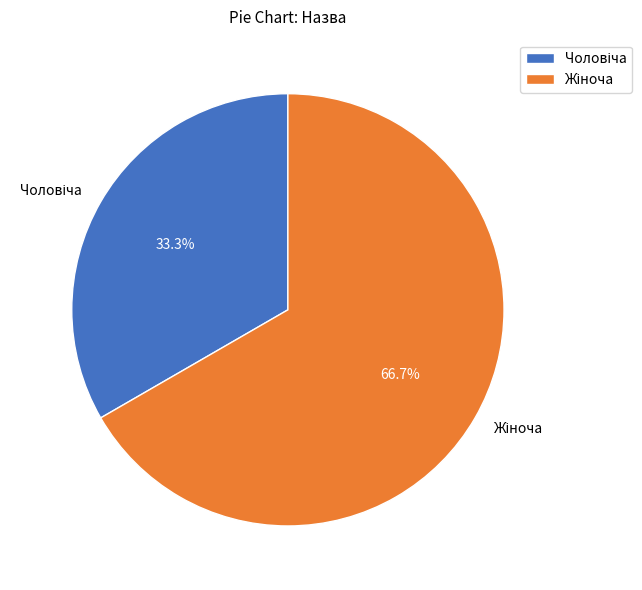

How many slices are in this pie chart?

2